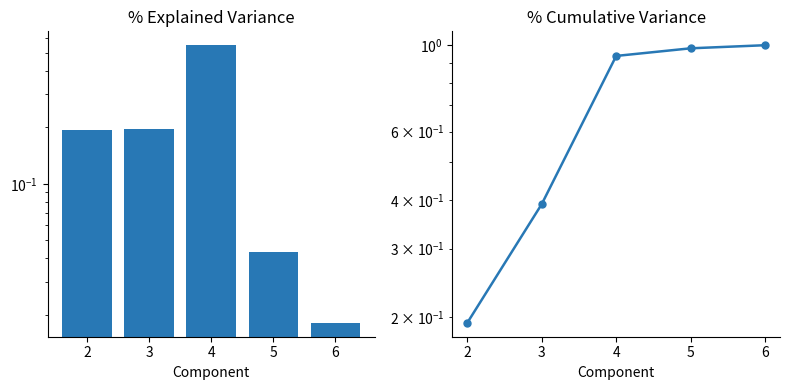

Reading left to right, extract all data points from this chart.

2=0.2	3=0.4	4=0.9	5=1.0	6=1.0